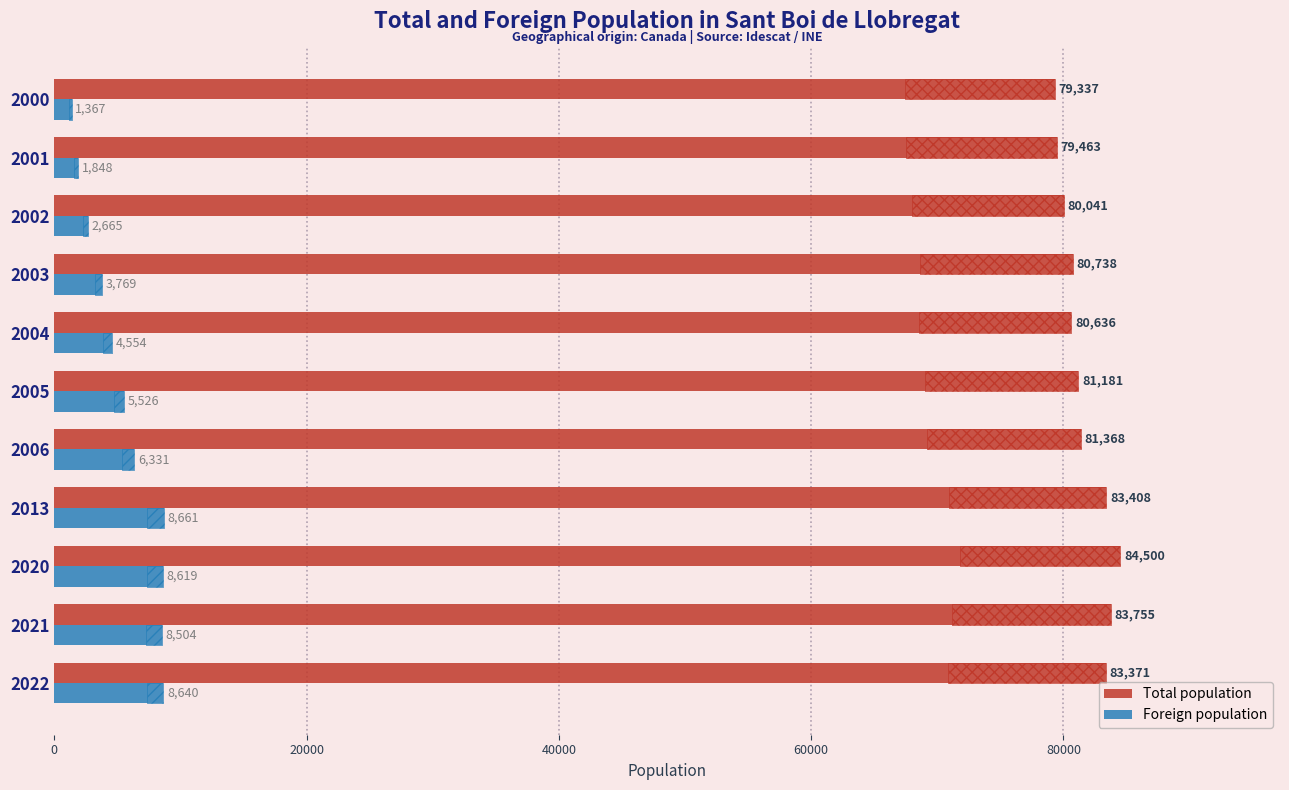

What are all the series names shown in the legend?

Total population, Foreign population